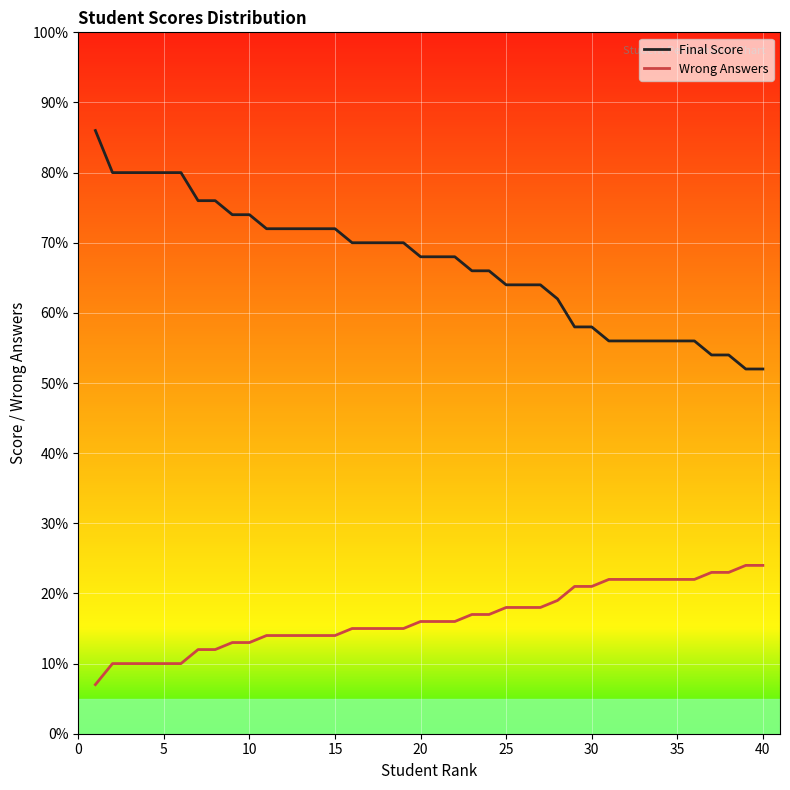

Reading left to right, list all the values displayed in this chart.

Final Score: 86	80	80	80	80	80	76	76	74	74	72	72	72	72	72	70	70	70	70	68	68	68	66	66	64	64	64	62	58	58	56	56	56	56	56	56	54	54	52	52
Wrong Answers: 7	10	10	10	10	10	12	12	13	13	14	14	14	14	14	15	15	15	15	16	16	16	17	17	18	18	18	19	21	21	22	22	22	22	22	22	23	23	24	24